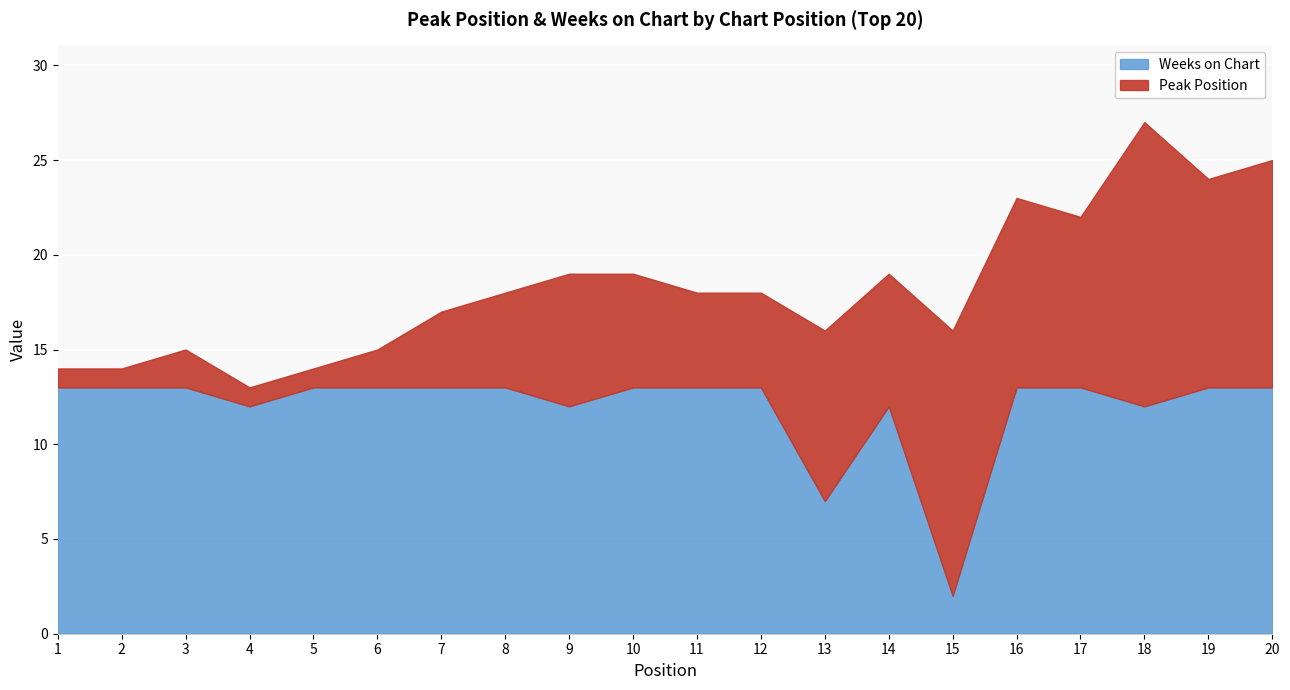

Is the value of Peak Position at 6 greater than the value of Weeks on Chart at 8?

No